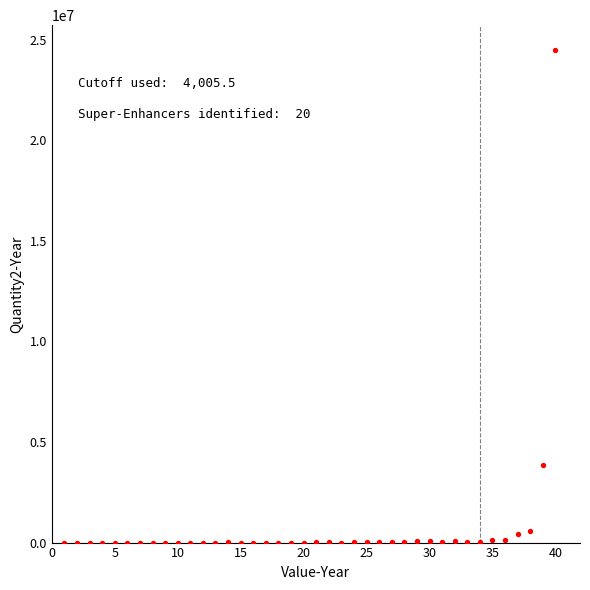

What is the range of Y values (max minus min)?

24502420